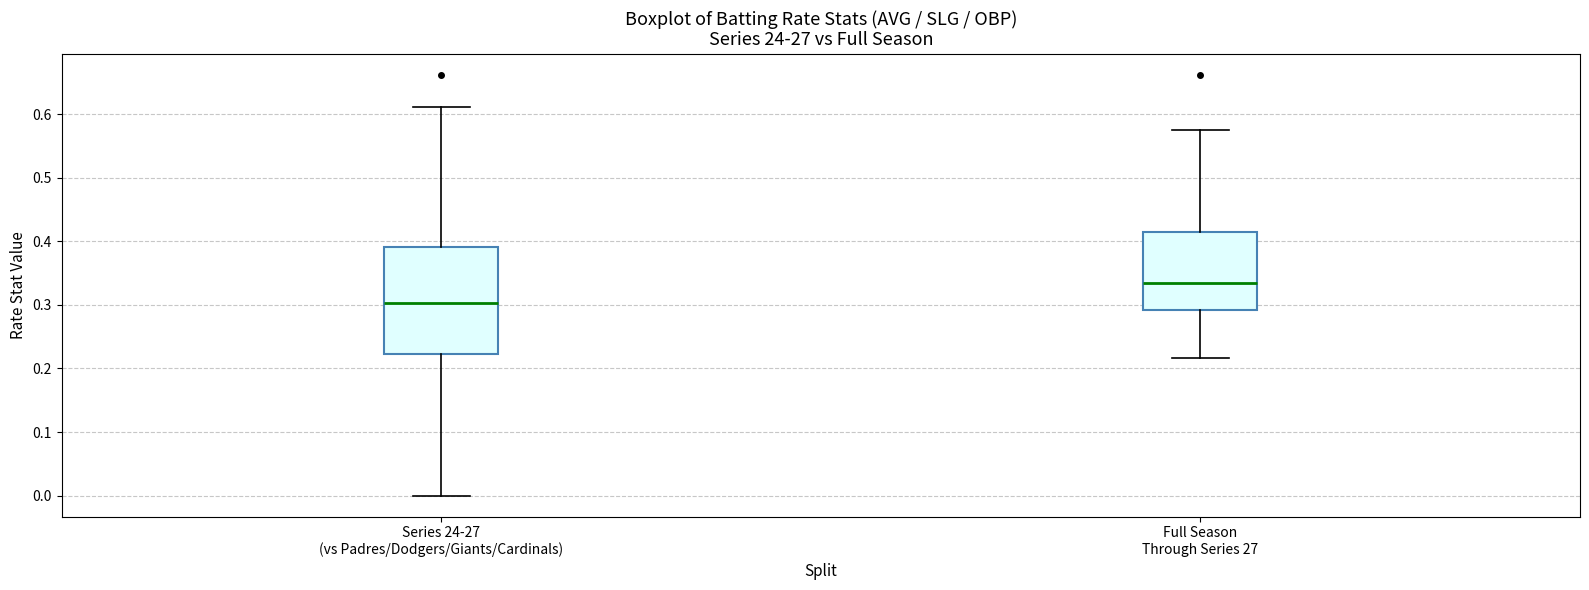

Reading left to right, read every box against the y-axis: the position of its median line, the range the box covers, and the ends of its whiskers. The values are not printed on the chart, so give them approximately, as read against the axis.

Series 24-27 (vs Padres/Dodgers/Giants/Cardinals): median 0.30, box 0.22 to 0.39, whiskers 0.00 to 0.61
Full Season Through Series 27: median 0.33, box 0.29 to 0.42, whiskers 0.22 to 0.58